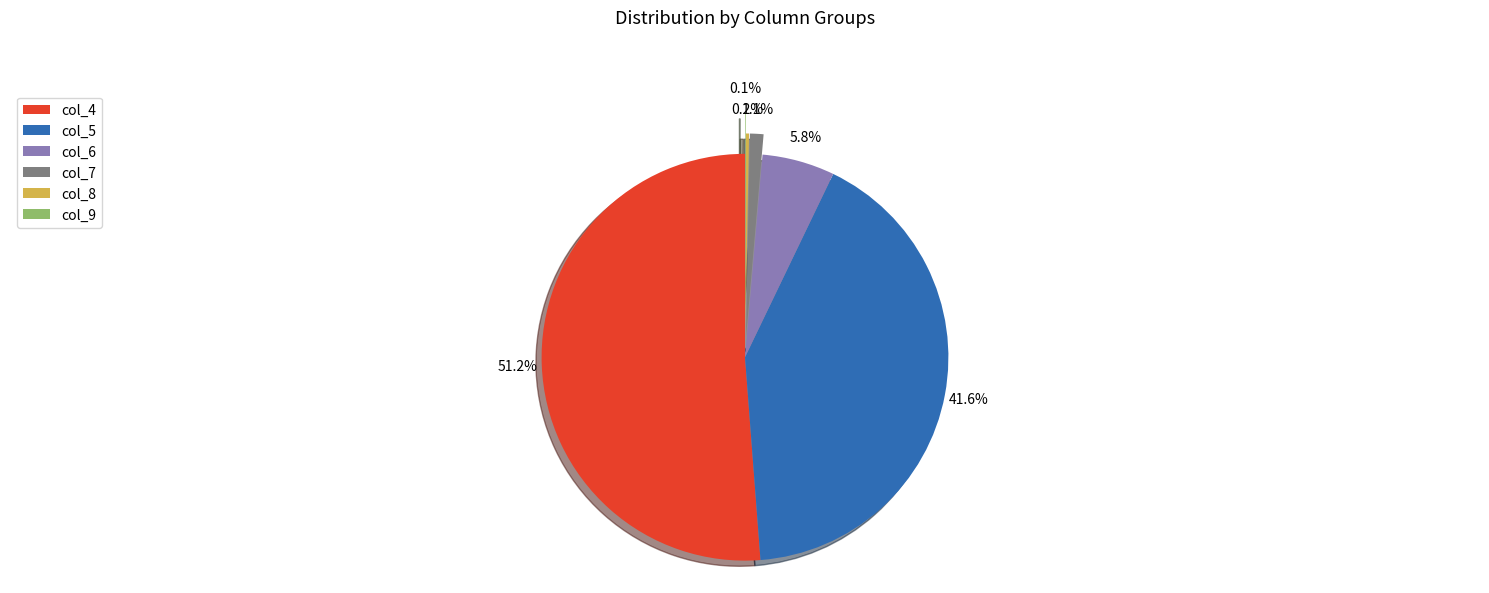

What is the largest slice in the pie chart?

col_4